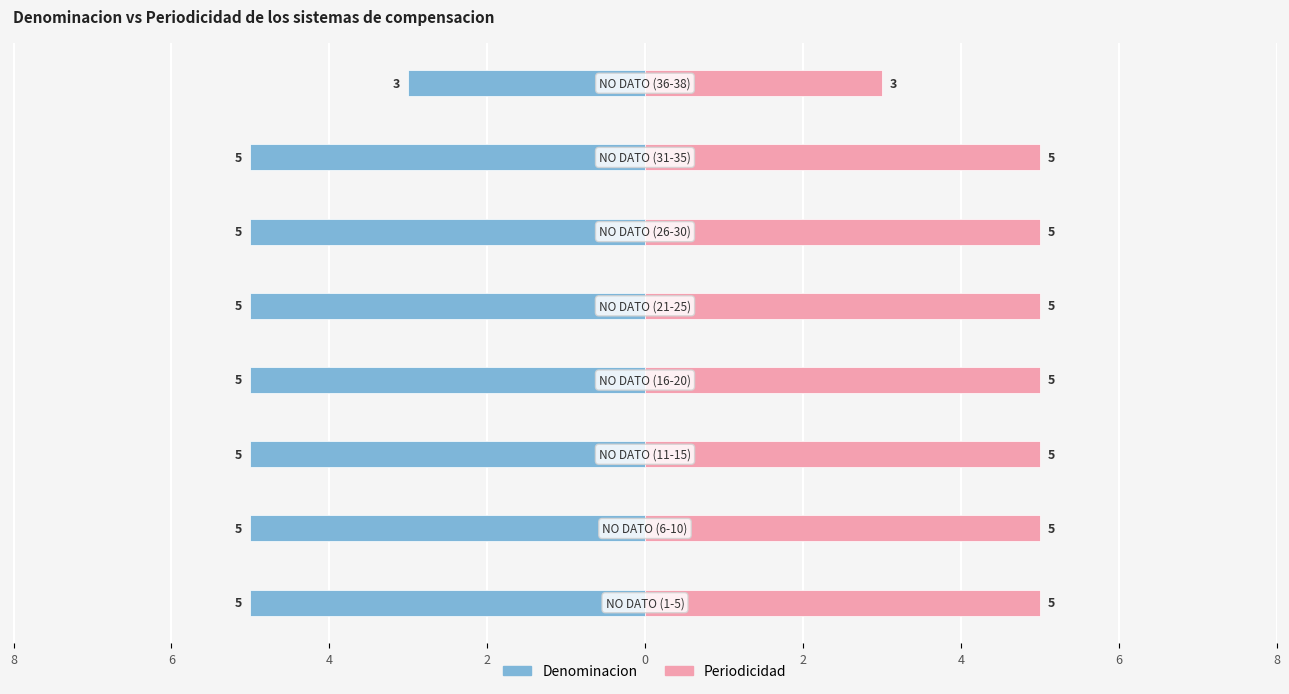

How many Denominacion values are between -5 and -4?

7